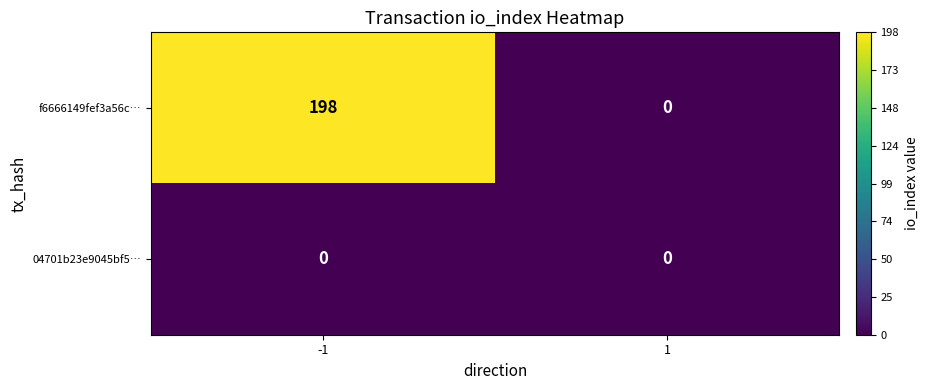

How many distinct data groups are displayed?

2